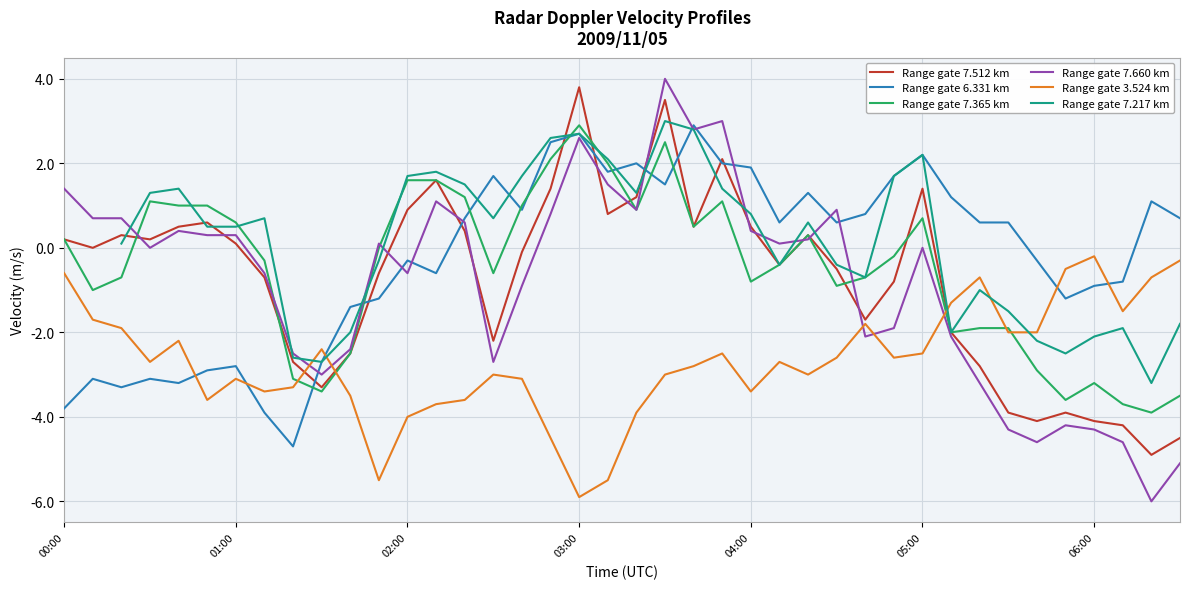

Which series ends up on top after the final intersection of Range gate 7.217 km and Range gate 3.524 km?

Range gate 3.524 km